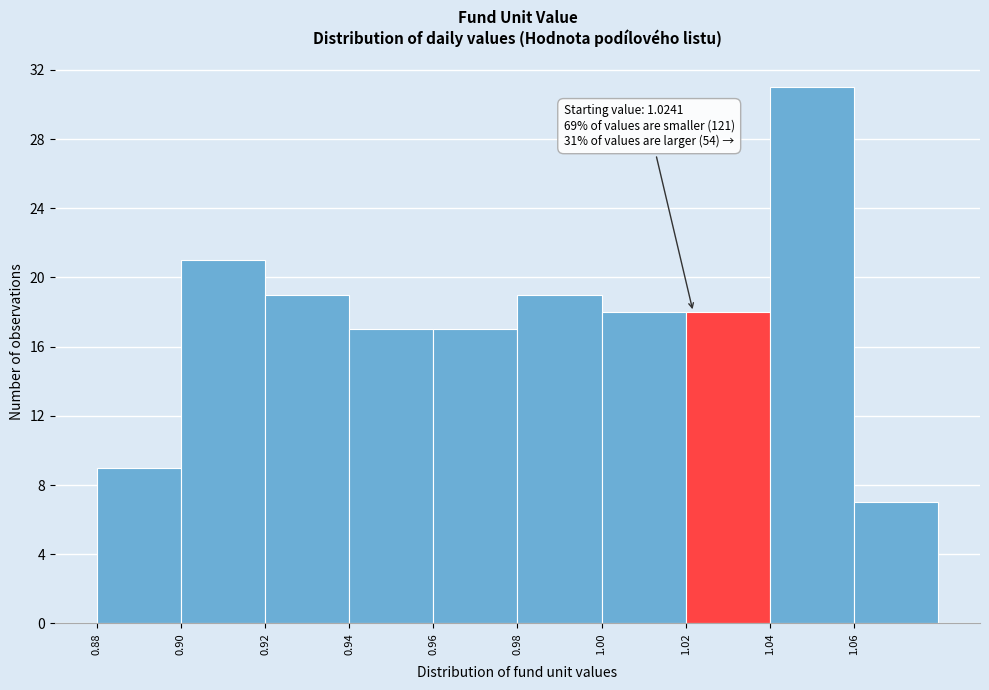

Reading left to right, transcribe all the data shown in this chart.

0.88=9	0.90=21	0.92=19	0.94=17	0.96=17	0.98=19	1.00=18	1.02=18	1.04=31	1.06=7